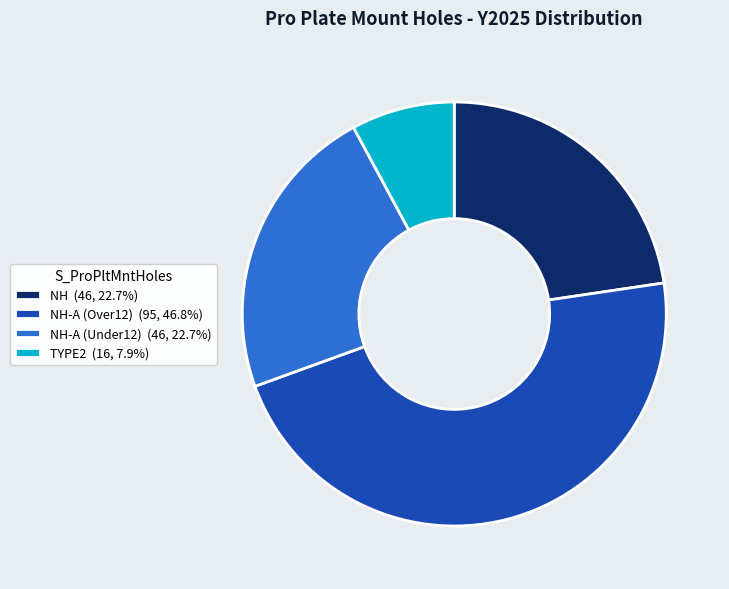

Does TYPE2 (16, 7.9%) account for over 50% of the chart?

No